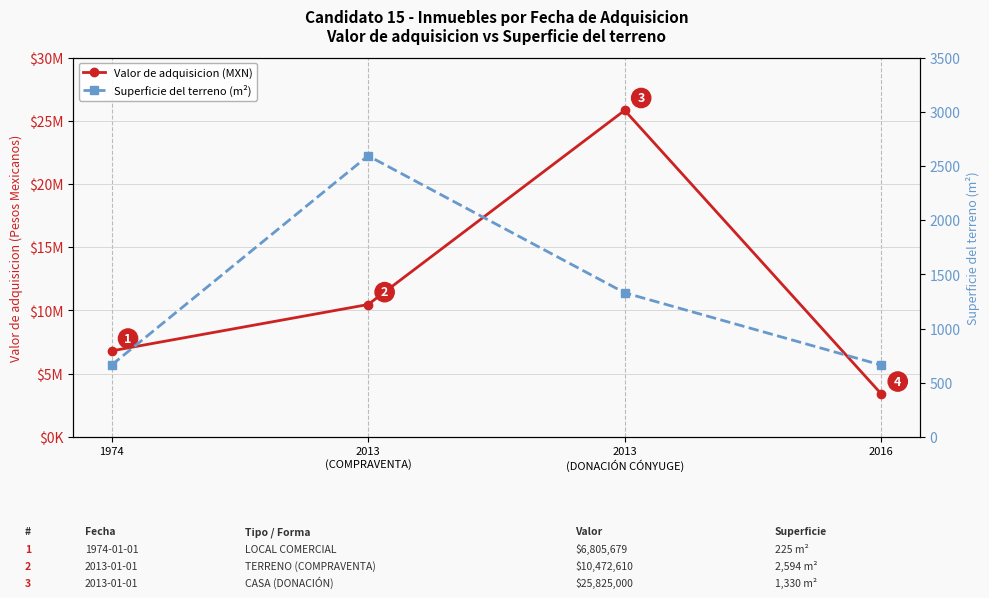

Reading left to right, what are all the values shown in this chart?

Valor de adquisicion (MXN): 6805679	10472610	25825000	3405397
Superficie del terreno (m²): 663	2594	1330	663